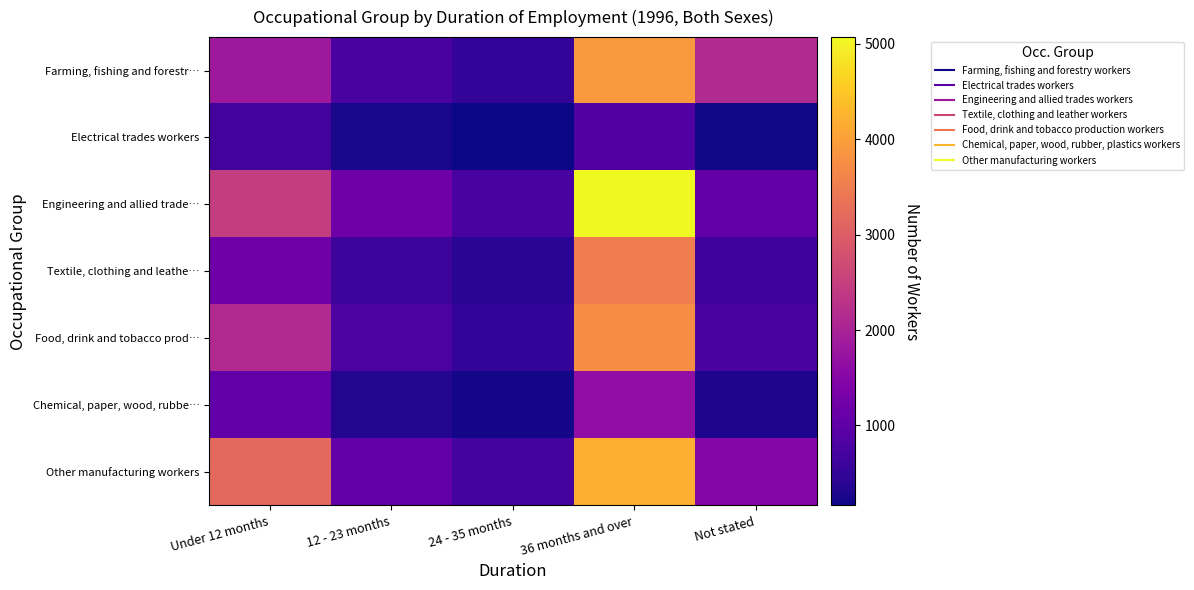

Reading left to right, list all the values displayed in this chart.

Farming, fishing and forestr…: Under 12 months=1813	12 - 23 months=743	24 - 35 months=524	36 months and over=3901	Not stated=2121
Electrical trades workers: Under 12 months=677	12 - 23 months=258	24 - 35 months=163	36 months and over=838	Not stated=197
Engineering and allied trade…: Under 12 months=2468	12 - 23 months=1216	24 - 35 months=729	36 months and over=5070	Not stated=1058
Textile, clothing and leathe…: Under 12 months=1215	12 - 23 months=606	24 - 35 months=397	36 months and over=3511	Not stated=640
Food, drink and tobacco prod…: Under 12 months=2122	12 - 23 months=792	24 - 35 months=510	36 months and over=3746	Not stated=754
Chemical, paper, wood, rubbe…: Under 12 months=1042	12 - 23 months=354	24 - 35 months=219	36 months and over=1649	Not stated=295
Other manufacturing workers: Under 12 months=3173	12 - 23 months=1043	24 - 35 months=693	36 months and over=4200	Not stated=1500